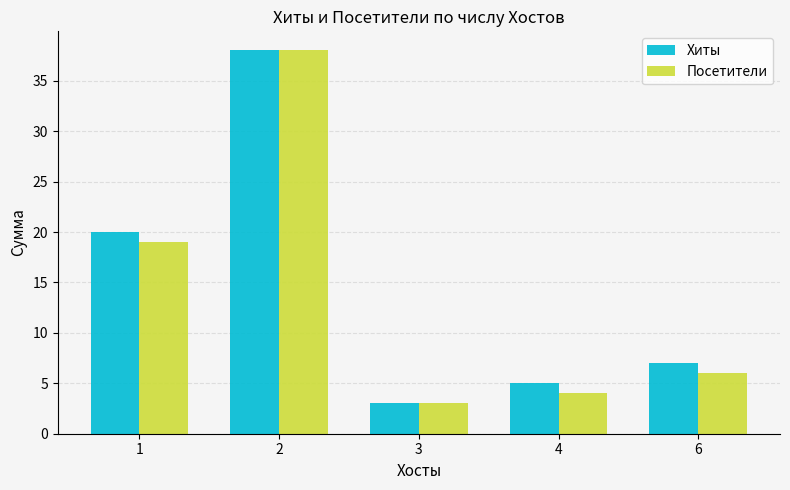

Reading left to right, extract all data points from this chart.

Хиты: 1=20	2=38	3=3	4=5	6=7
Посетители: 1=19	2=38	3=3	4=4	6=6